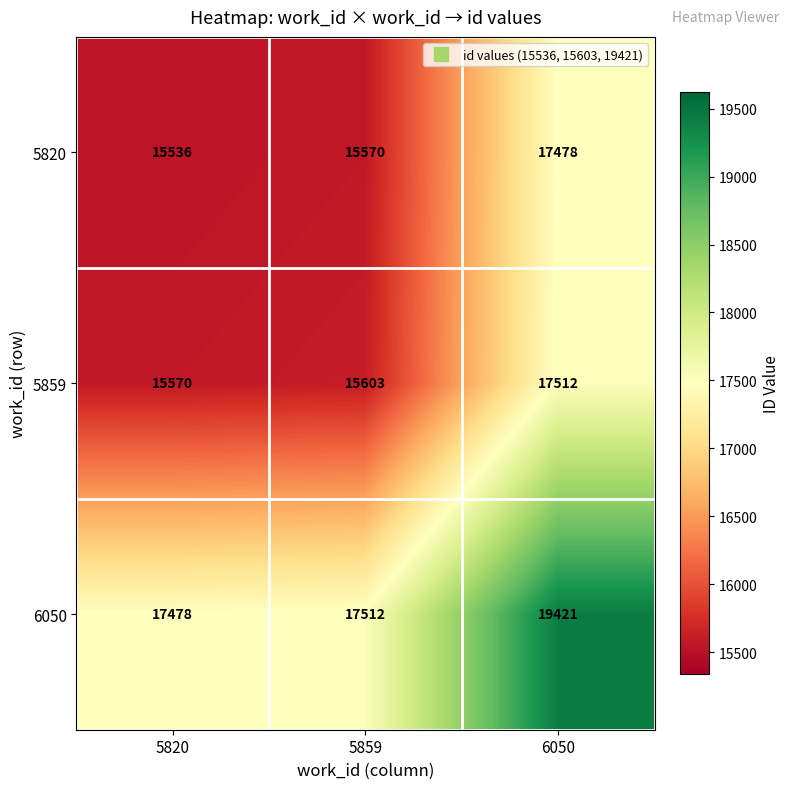

At how many categories does at least one series exceed 17008?

3